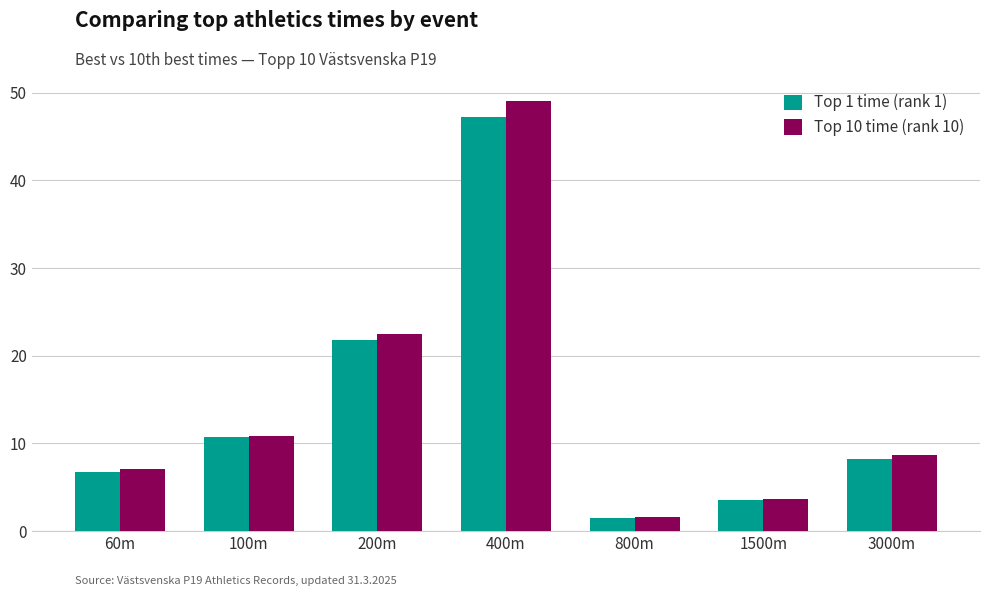

Which series has the largest total across all categories?

Top 10 time (rank 10)